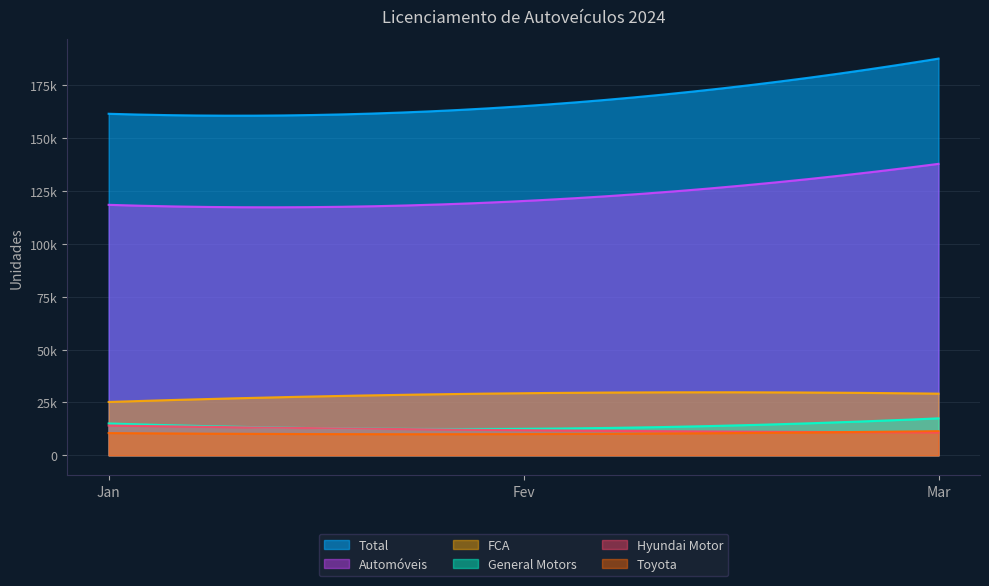

What is the difference between the maximum and minimum values in the Toyota series?

1400